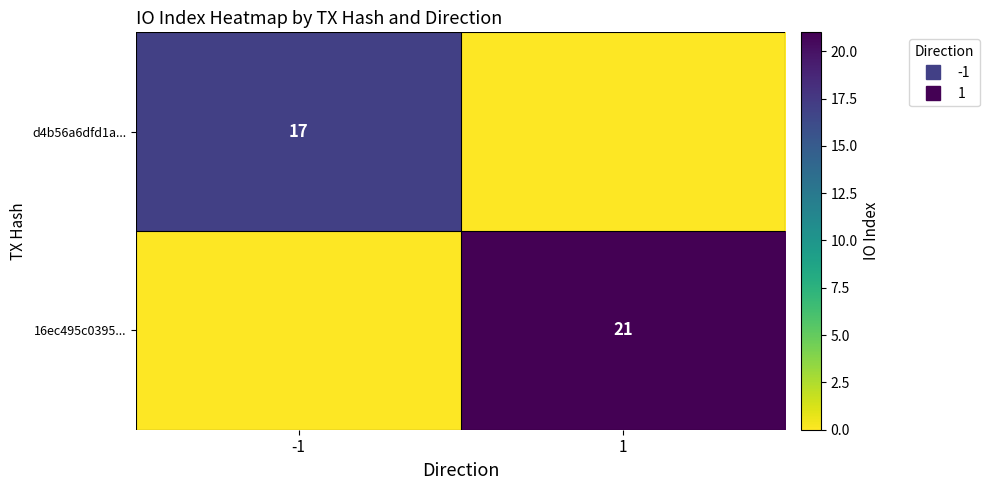

Which has a higher value, 1 or -1?

-1